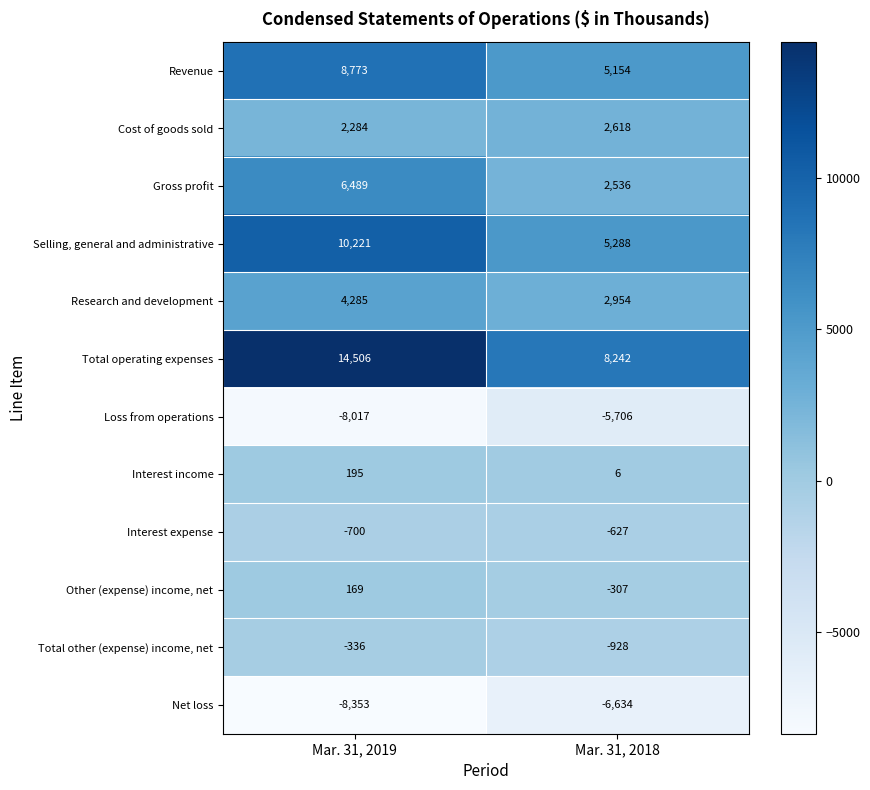

Reading left to right, list all the values displayed in this chart.

Revenue: Mar. 31, 2019=8773	Mar. 31, 2018=5154
Cost of goods sold: Mar. 31, 2019=2284	Mar. 31, 2018=2618
Gross profit: Mar. 31, 2019=6489	Mar. 31, 2018=2536
Selling, general and administrative: Mar. 31, 2019=10221	Mar. 31, 2018=5288
Research and development: Mar. 31, 2019=4285	Mar. 31, 2018=2954
Total operating expenses: Mar. 31, 2019=14506	Mar. 31, 2018=8242
Loss from operations: Mar. 31, 2019=-8017	Mar. 31, 2018=-5706
Interest income: Mar. 31, 2019=195	Mar. 31, 2018=6
Interest expense: Mar. 31, 2019=-700	Mar. 31, 2018=-627
Other (expense) income, net: Mar. 31, 2019=169	Mar. 31, 2018=-307
Total other (expense) income, net: Mar. 31, 2019=-336	Mar. 31, 2018=-928
Net loss: Mar. 31, 2019=-8353	Mar. 31, 2018=-6634